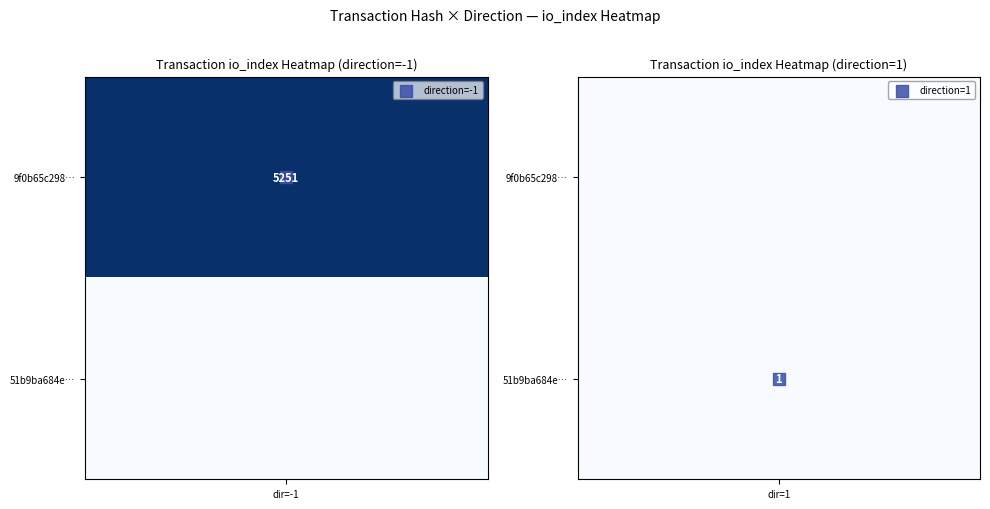

Which series has the largest total across all categories?

9f0b65c2985581881137e1778a660e4eedb7dd6